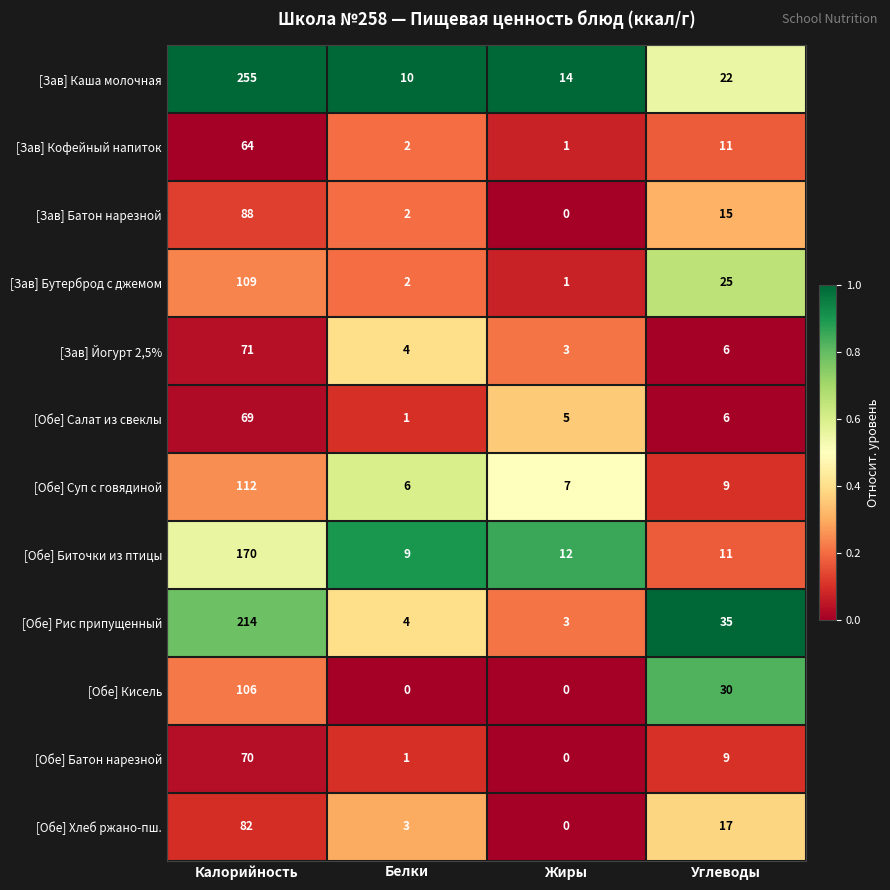

List the series in order of their peak value, lowest first.

[Зав] Кофейный напиток, [Обе] Салат из свеклы, [Обе] Батон нарезной, [Зав] Йогурт 2,5%, [Обе] Хлеб ржано-пш., [Зав] Батон нарезной, [Обе] Кисель, [Зав] Бутерброд с джемом, [Обе] Суп с говядиной, [Обе] Биточки из птицы, [Обе] Рис припущенный, [Зав] Каша молочная